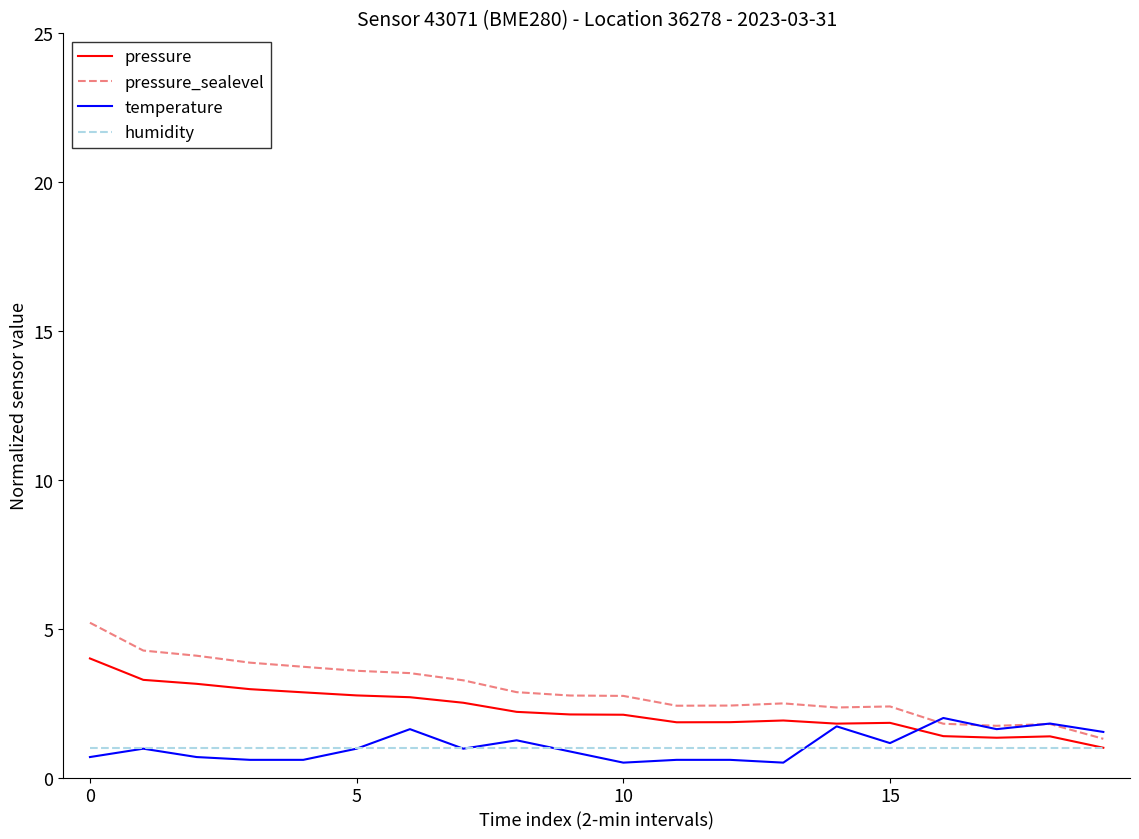

What is the maximum value for temperature?

2.0